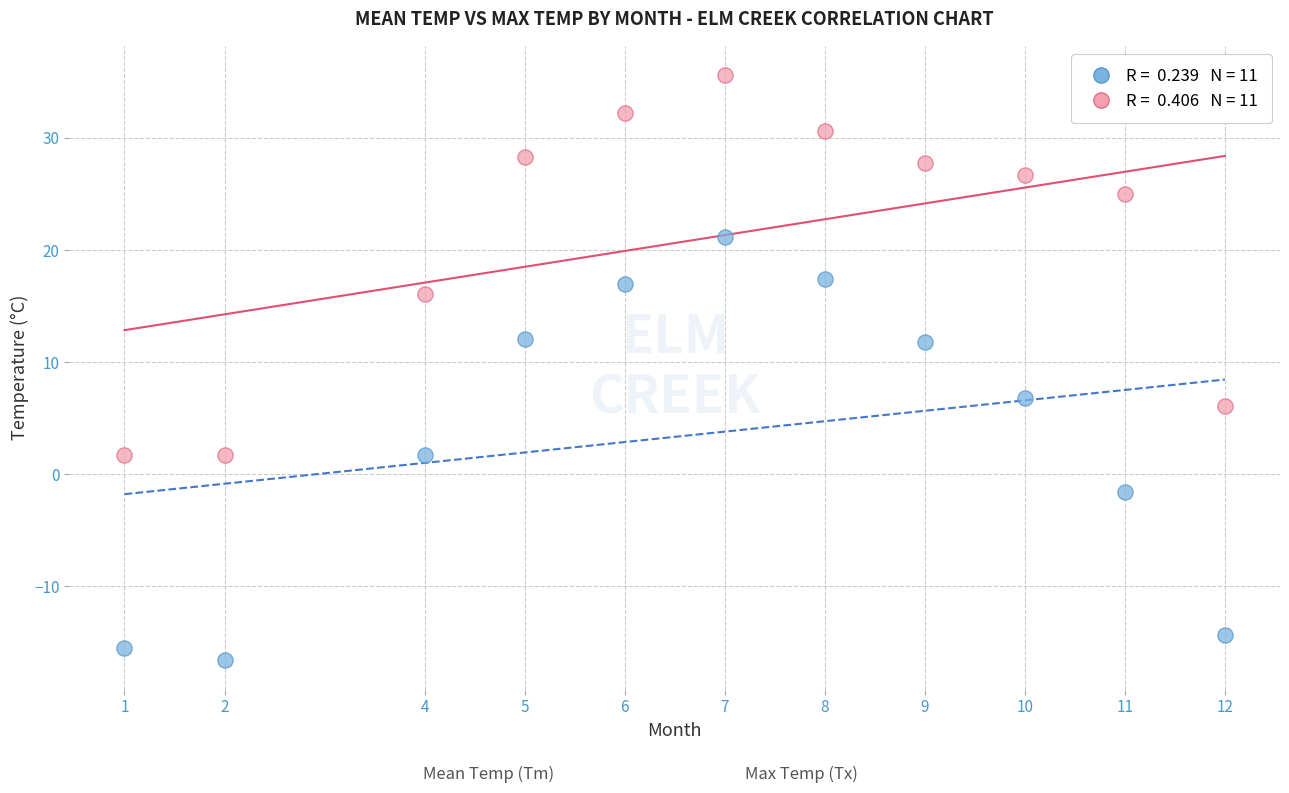

Across all series, what Y value is closest to 9?

6.8